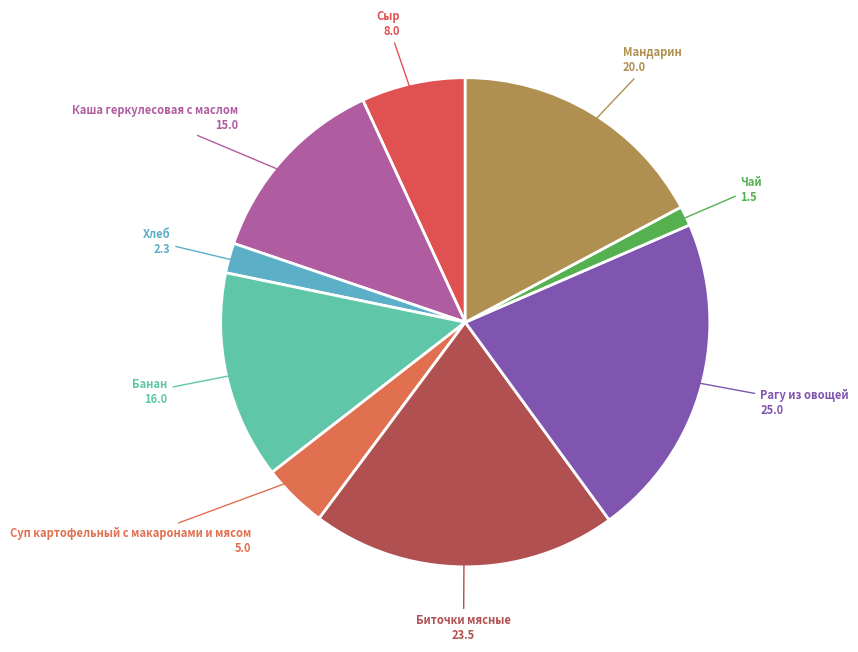

Rank the categories by value from lowest to highest.

Чай, Хлеб, Суп картофельный с макаронами и мясом, Сыр, Каша геркулесовая с маслом, Банан, Мандарин, Биточки мясные, Рагу из овощей